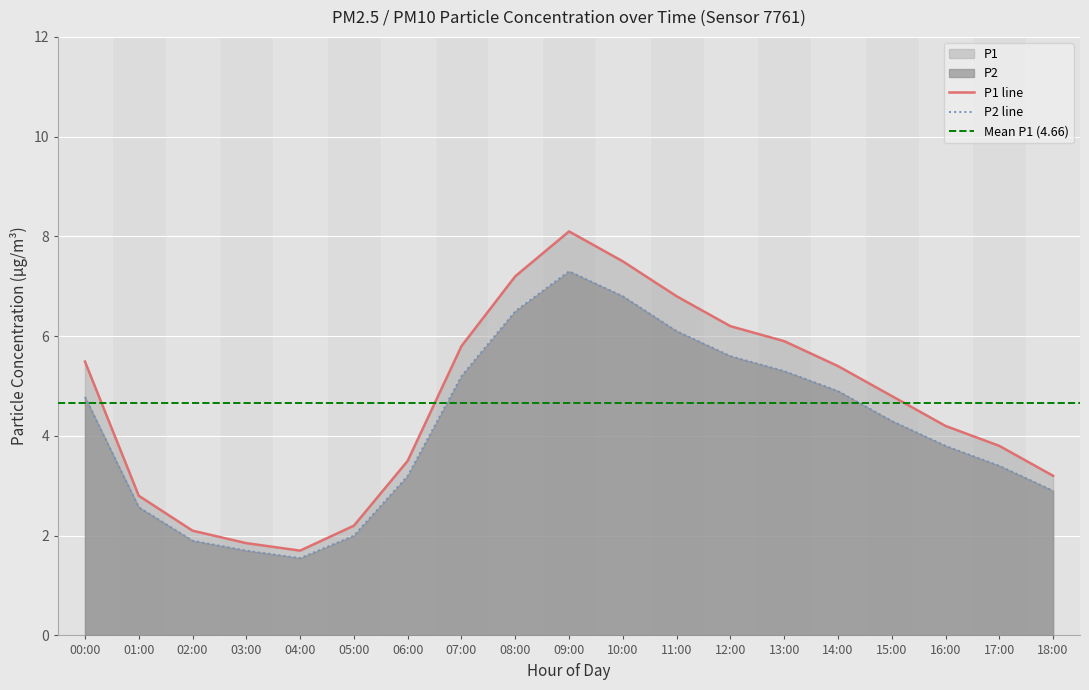

How many data points in P1 are less than 4?

8